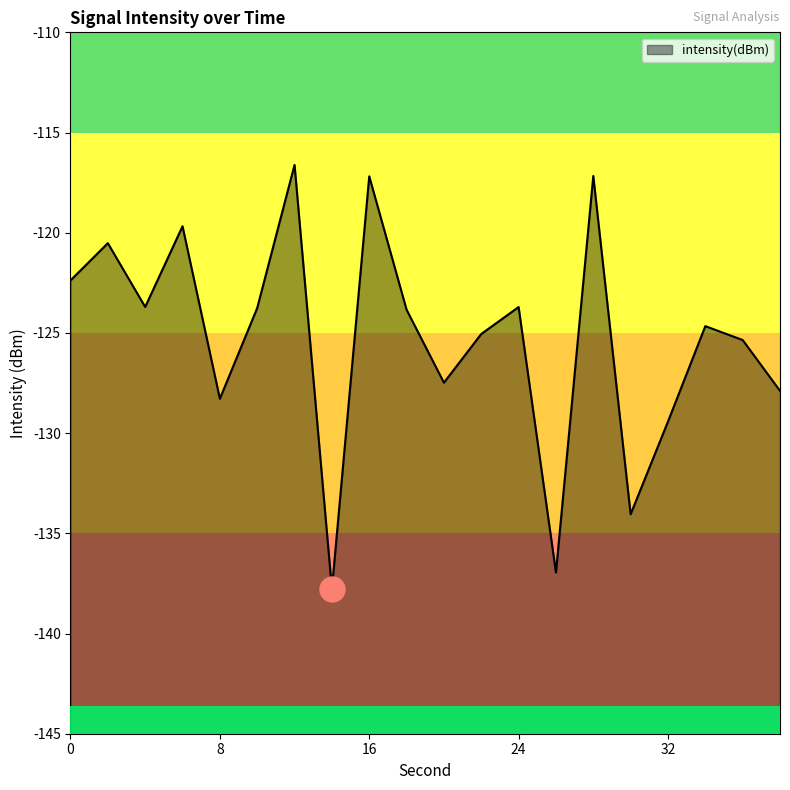

List the labels in order of value, largest first.

12, 28, 16, 6, 2, 0, 4, 24, 10, 18, 34, 22, 36, 20, 38, 8, 32, 30, 26, 14